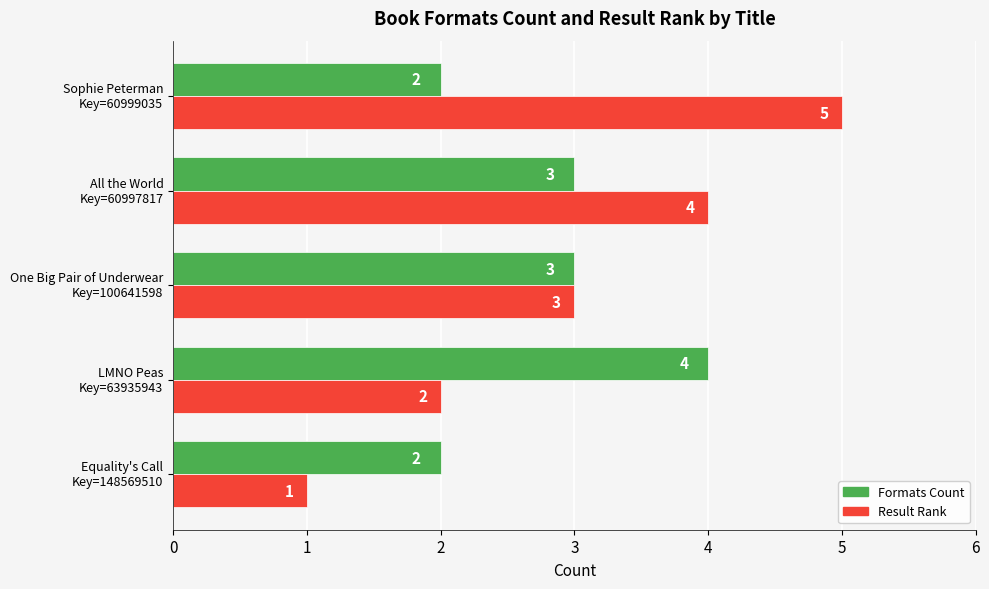

How many values in the Result Rank series are below 3?

2